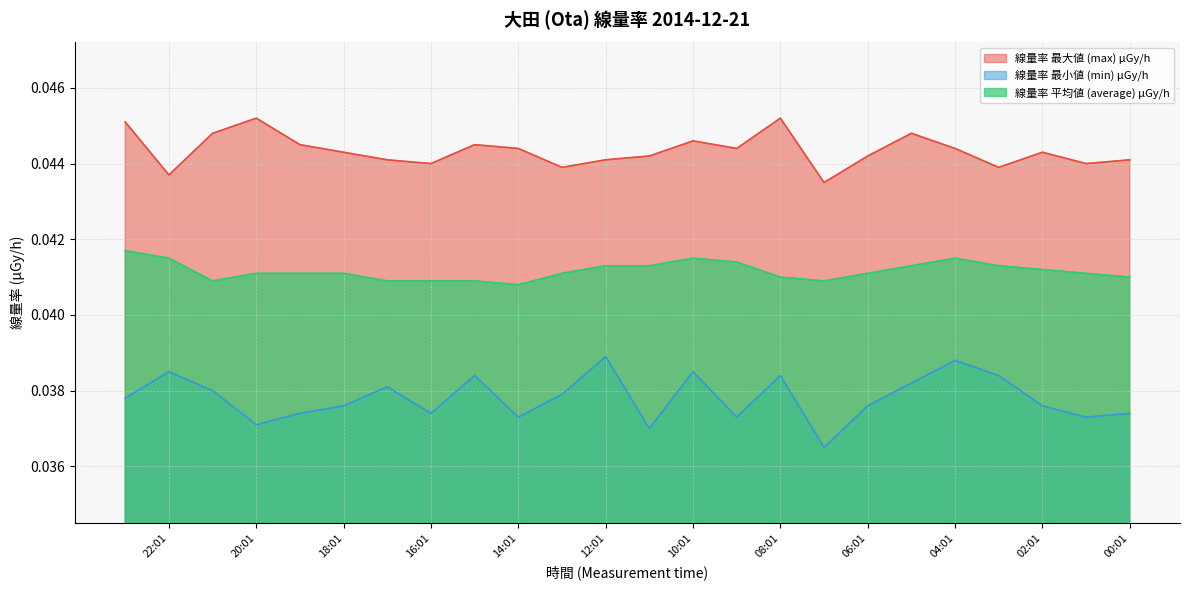

Where is the first local maximum for 線量率 最大値 (max) μGy/h?

20:01